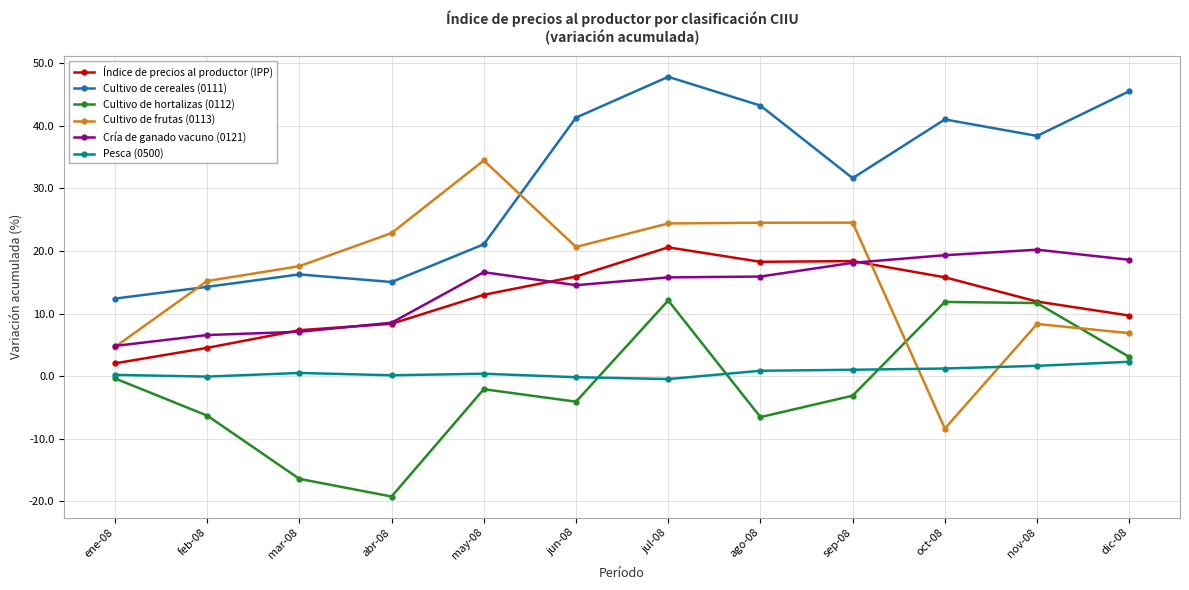

How many values in the Cultivo de frutas (0113) series exceed 20?

6